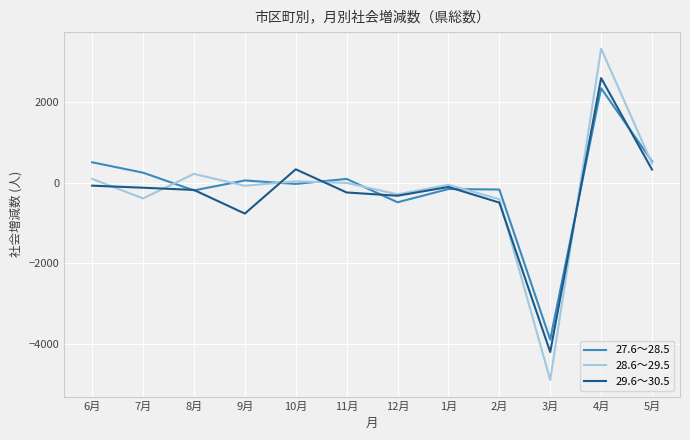

What is the difference between the highest and lowest values at 10月?

364